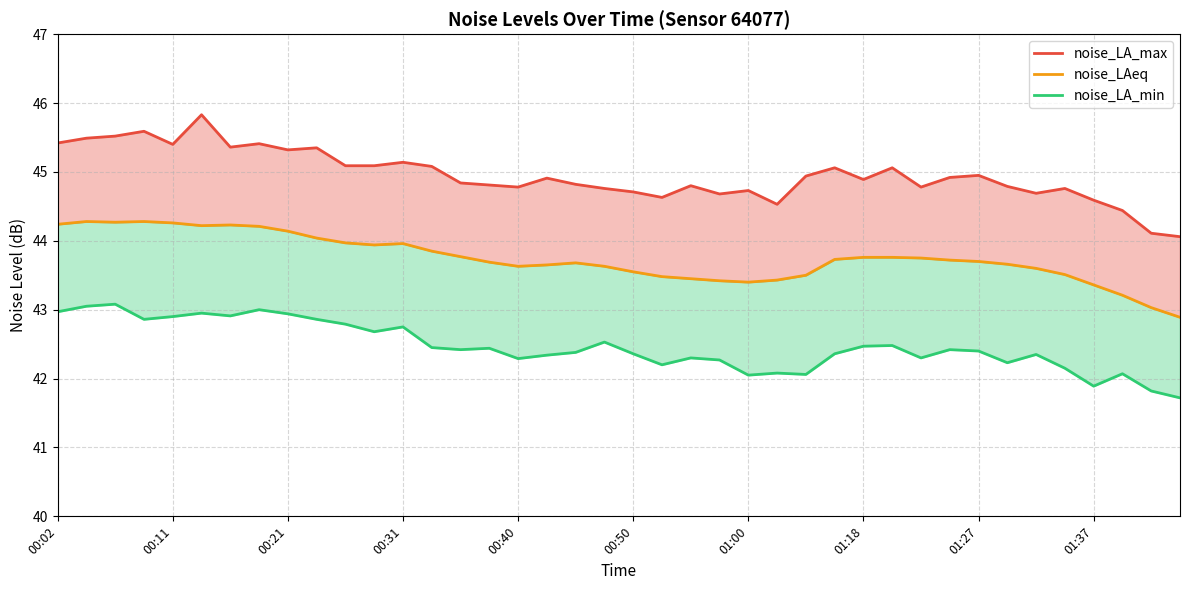

Where is noise_LA_min nearest to the value 42?

01:00